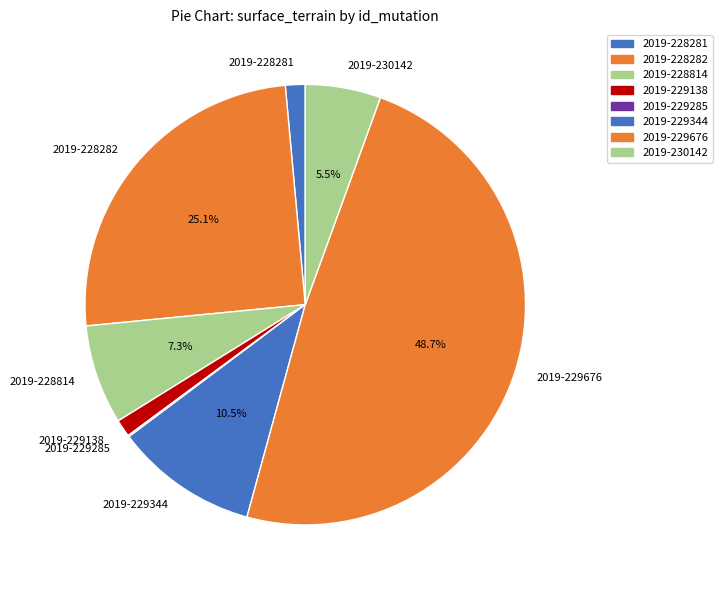

To the nearest percent, what is the difference between the largest and smallest slice percentages?

49%